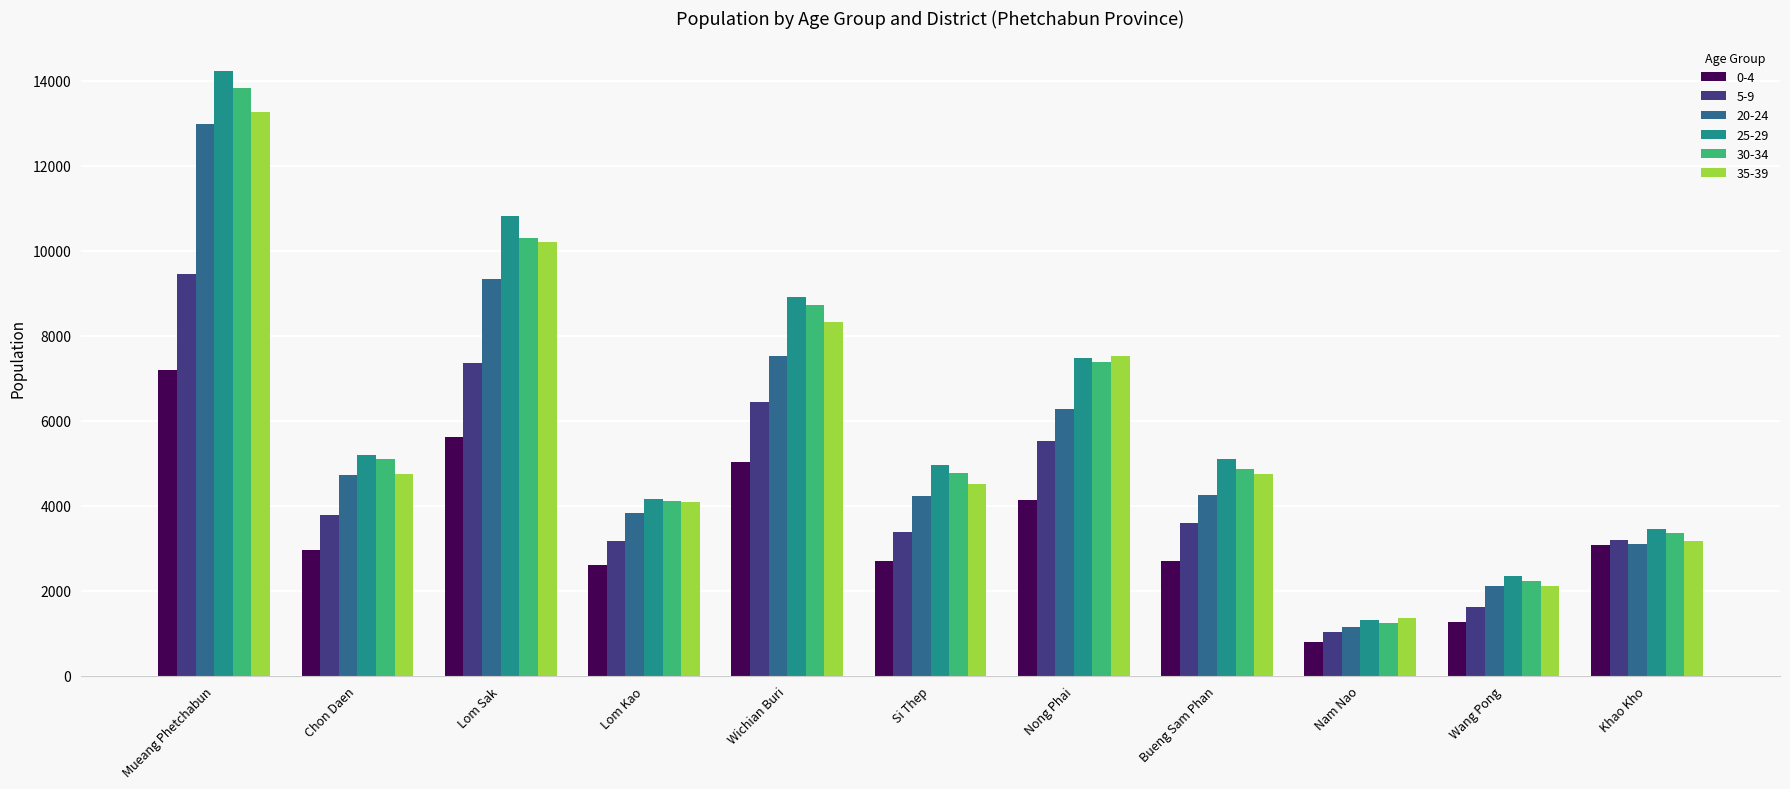

Which label corresponds to the largest value in the chart?

Mueang Phetchabun